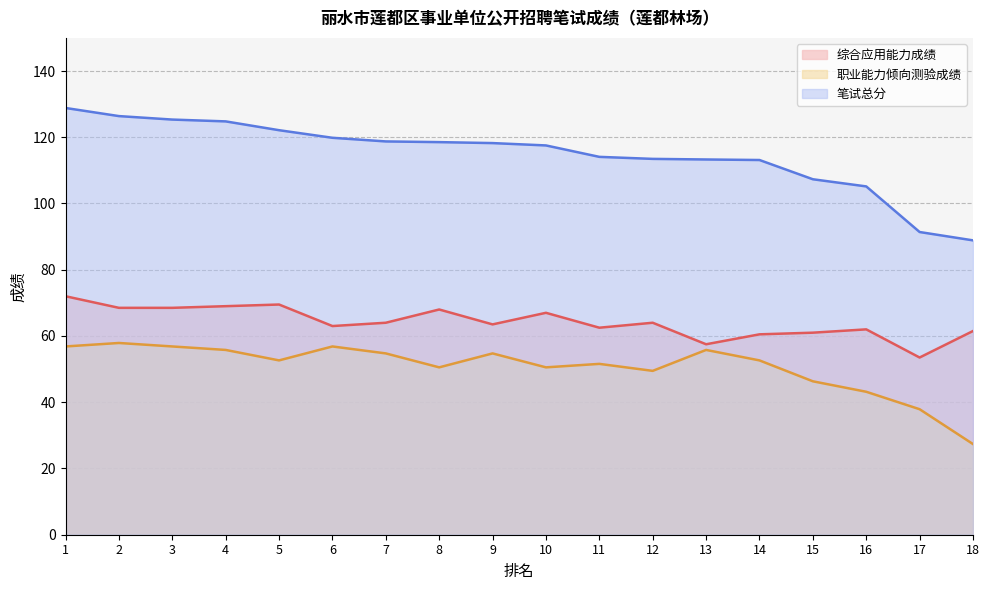

What is the lowest value of the 笔试总分 series?

88.9